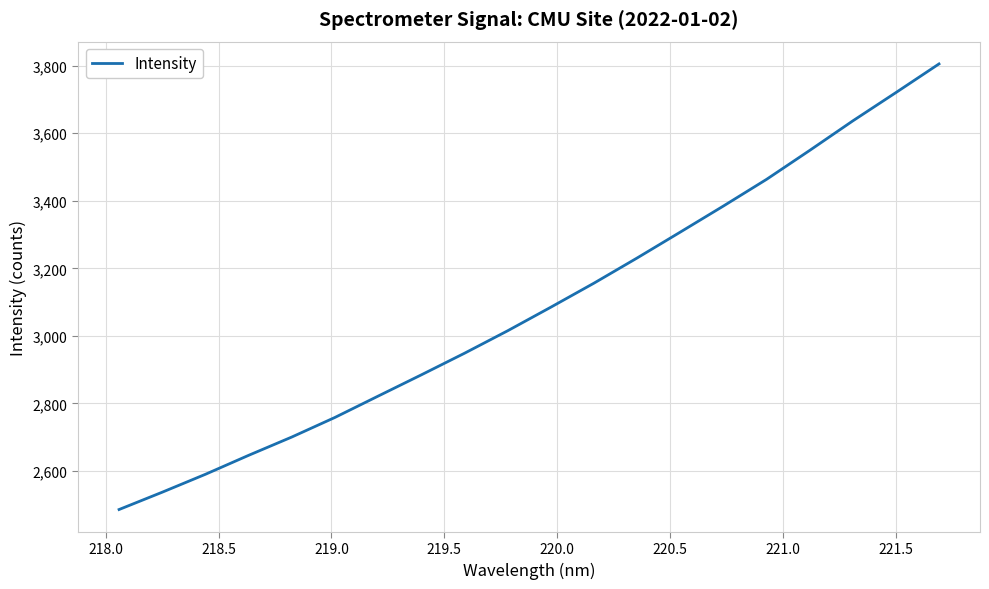

What is the greatest value displayed?

3805.3